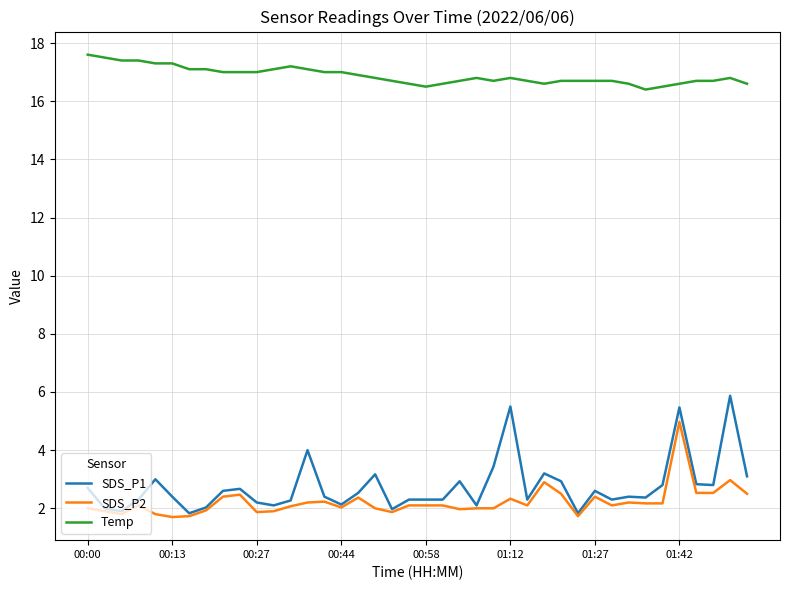

Which series has the largest total across all categories?

Temp